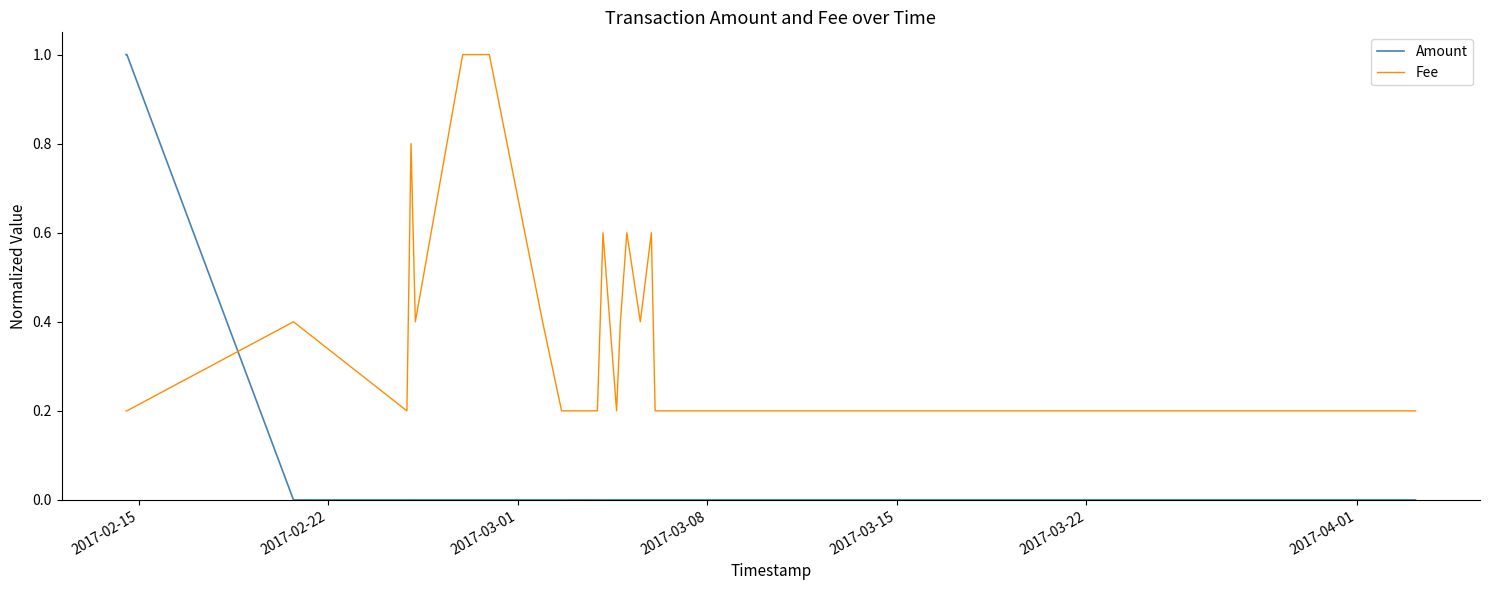

Rank the series by their average value, from highest to lowest.

Fee, Amount